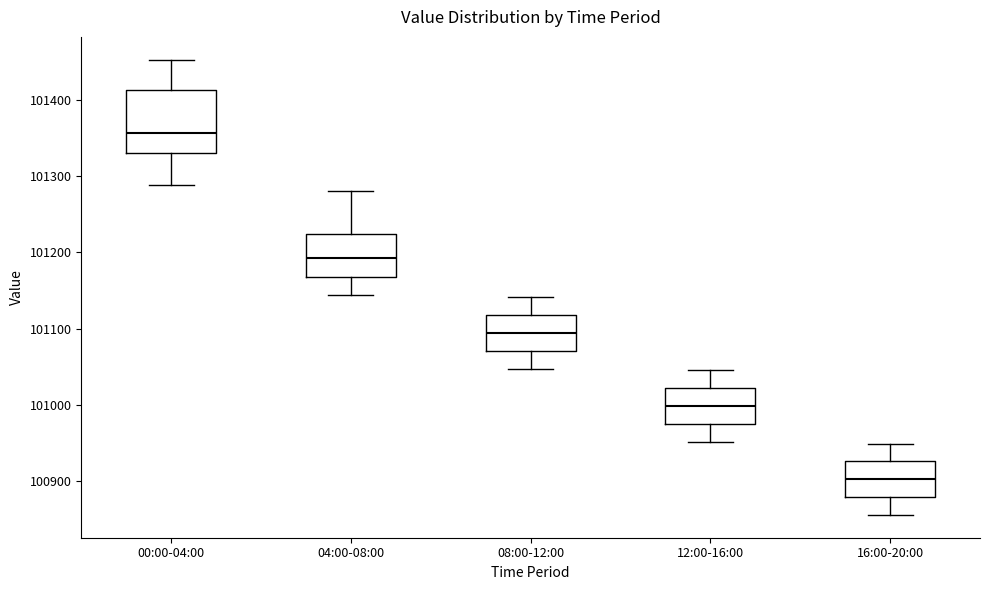

Where is the lower edge of the box for 12:00-16:00 on the y-axis? The values are not printed on the chart, so give them approximately, as read against the axis.

100980